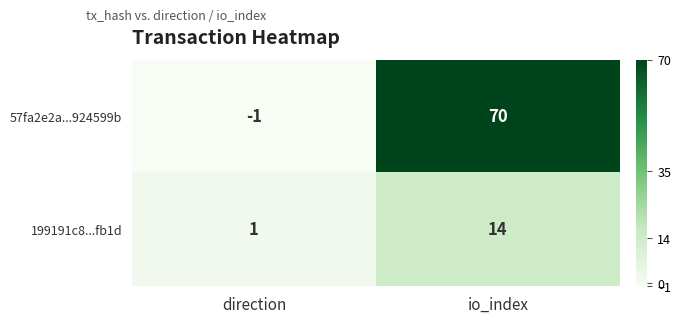

At which label is 199191c8...fb1d closest to 7?

direction